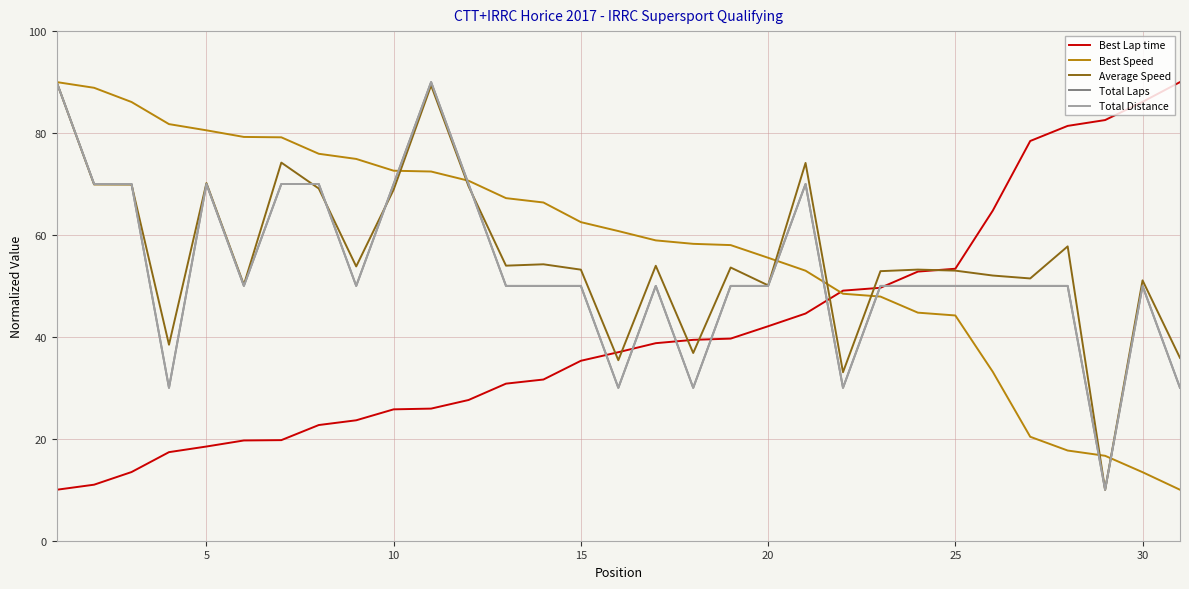

Where is Total Distance nearest to the value 50?

25